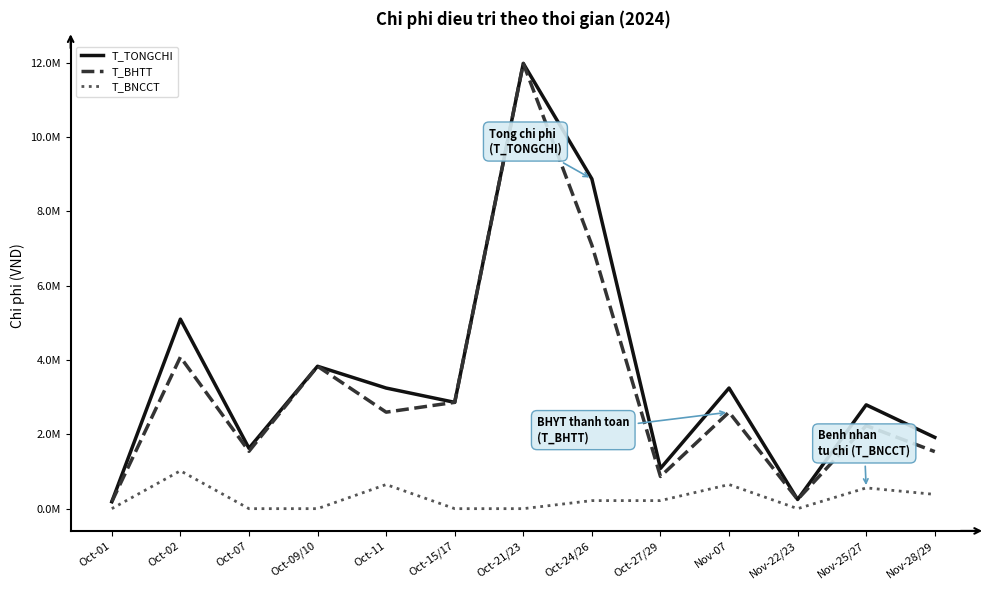

What value does the T_TONGCHI series have at Nov-22/23, to the nearest 50?

246550